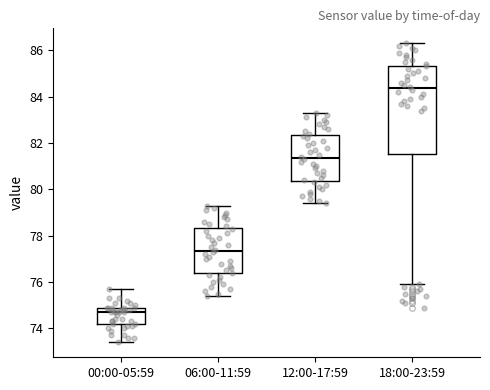

Which box has the lowest median line?

00:00-05:59